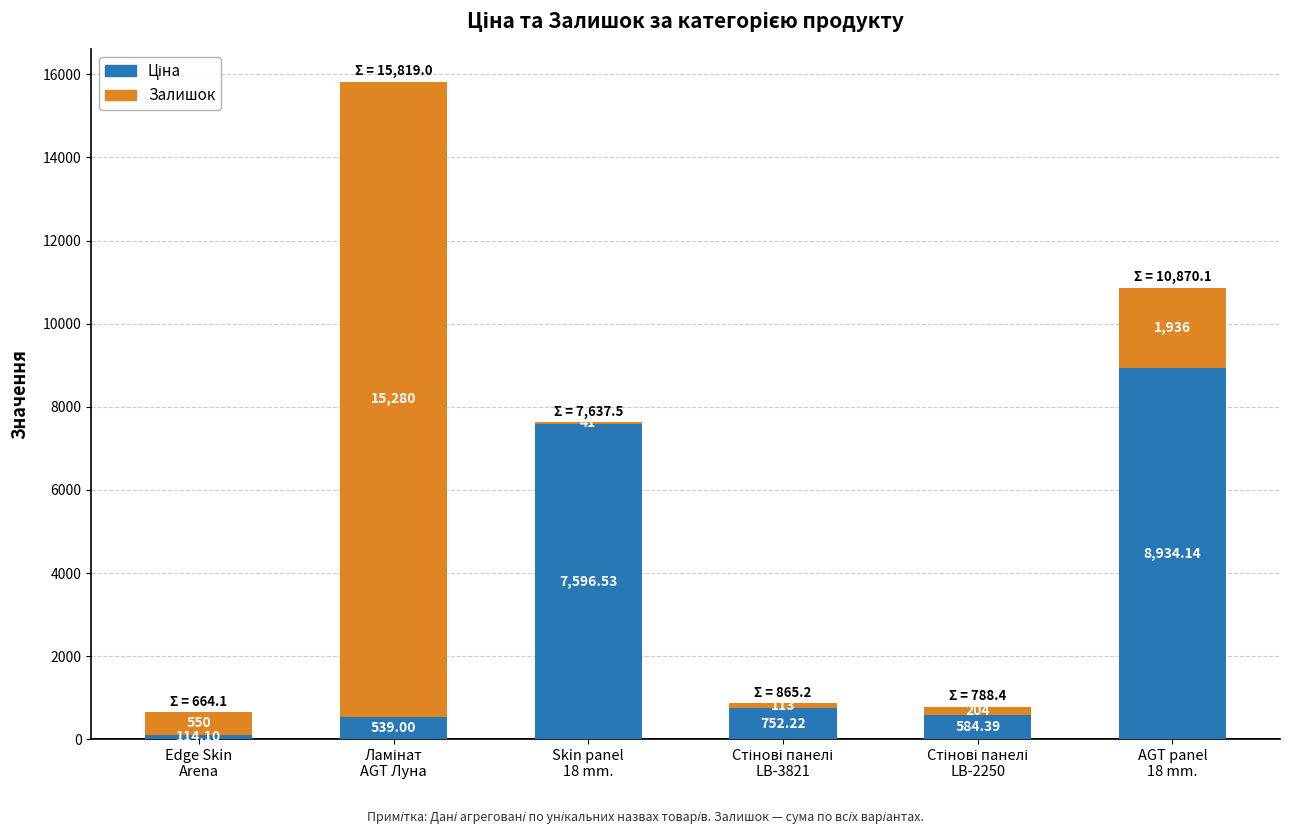

Count the number of categories in the chart.

6